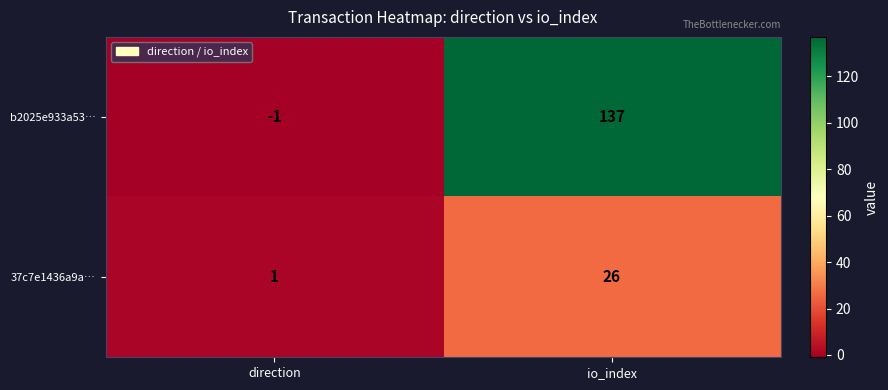

Is the value of 37c7e1436a9a… at direction greater than the value of b2025e933a53… at direction?

Yes